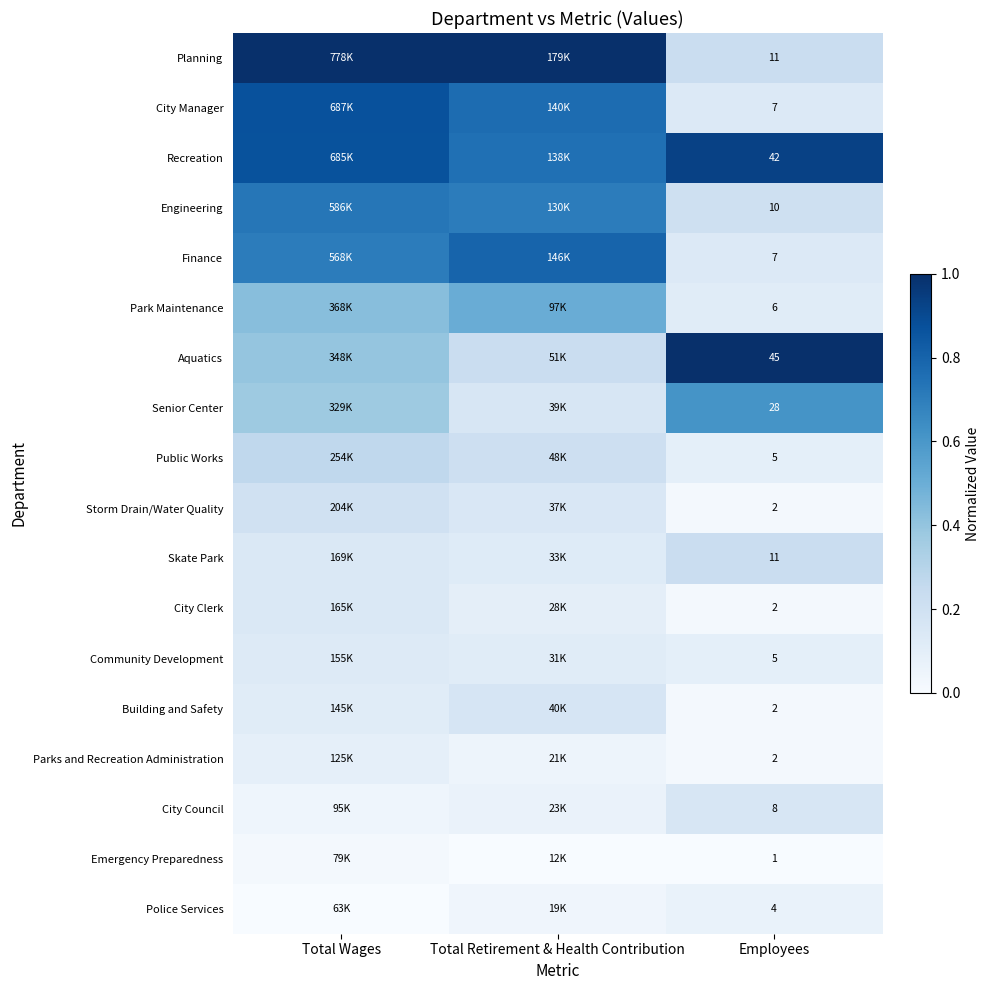

Which has a higher value, Employees or Total Wages?

Total Wages